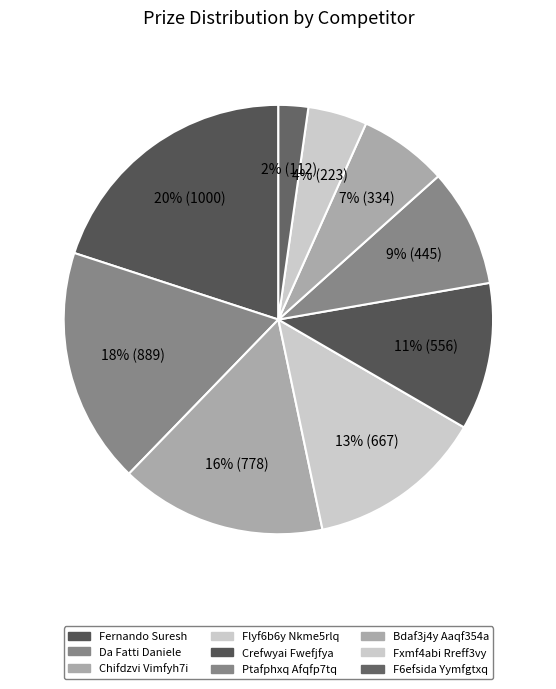

What is the change in value from Da Fatti Daniele to Chifdzvi Vimfyh7i?

-111